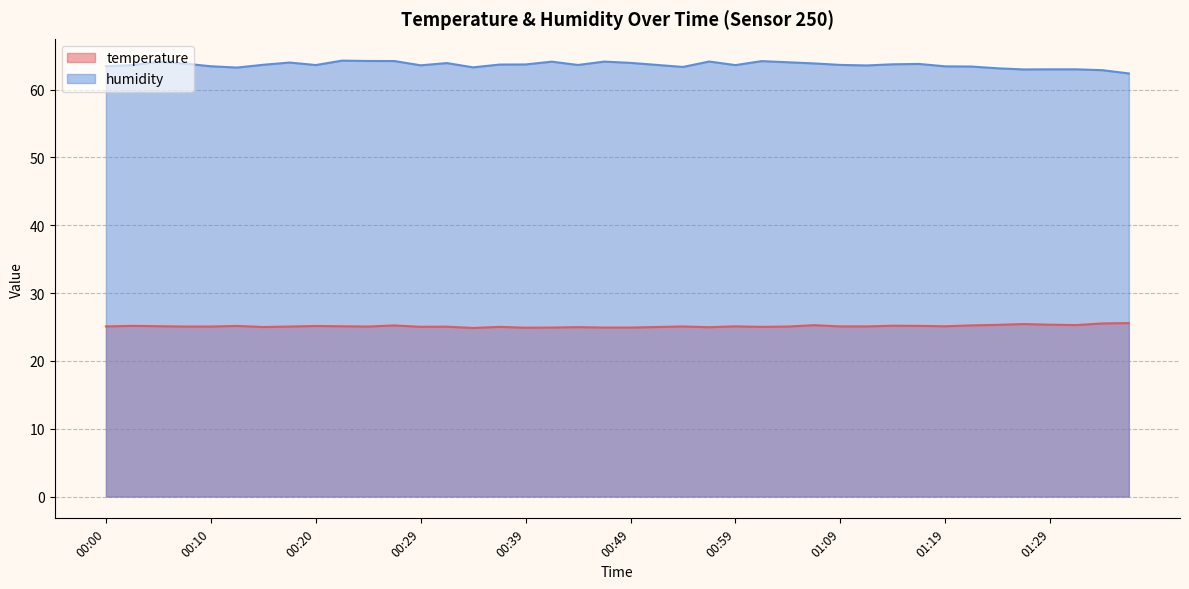

What is the average value of the humidity series?

63.6